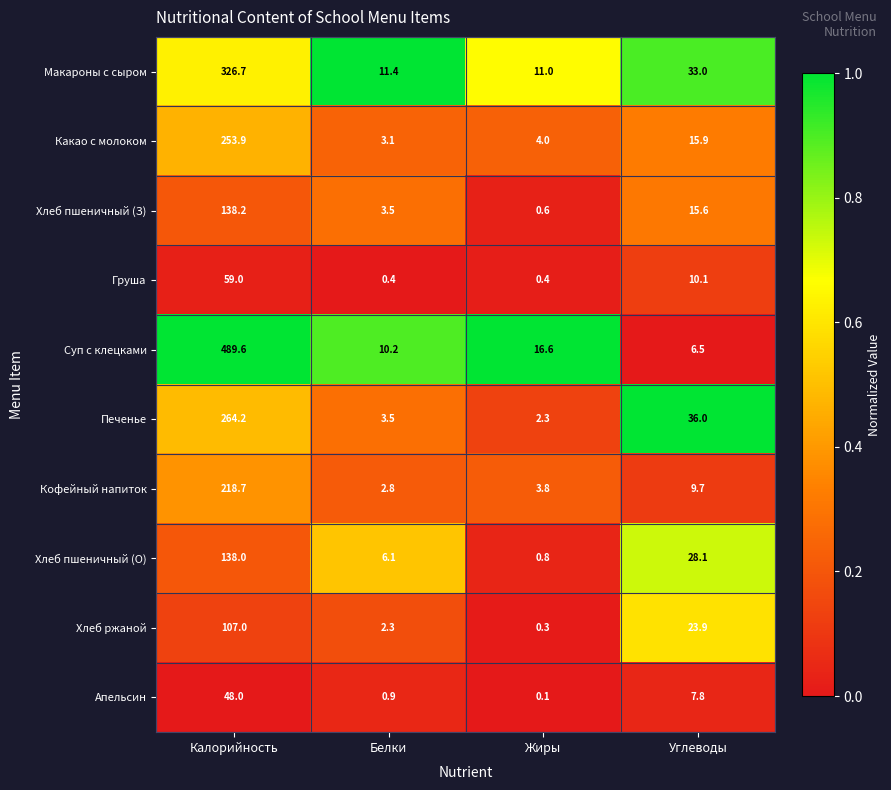

What is the sum of all Суп с клецками values?

522.9